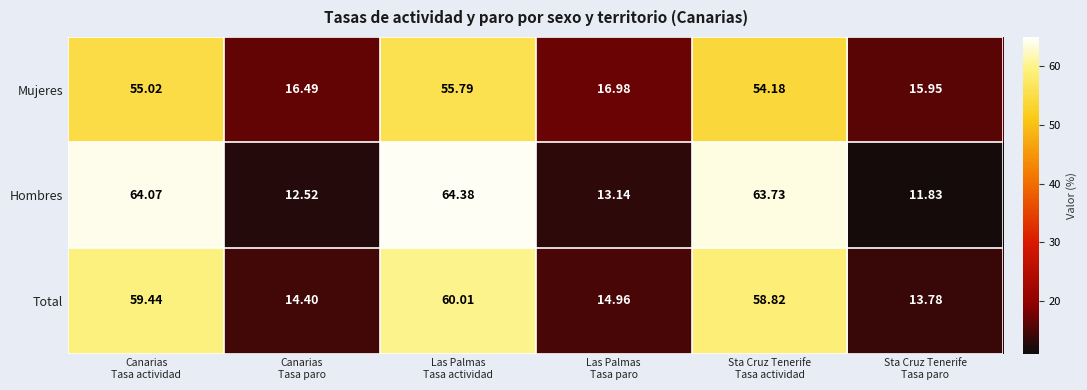

Which series has the largest range (max minus min)?

Hombres